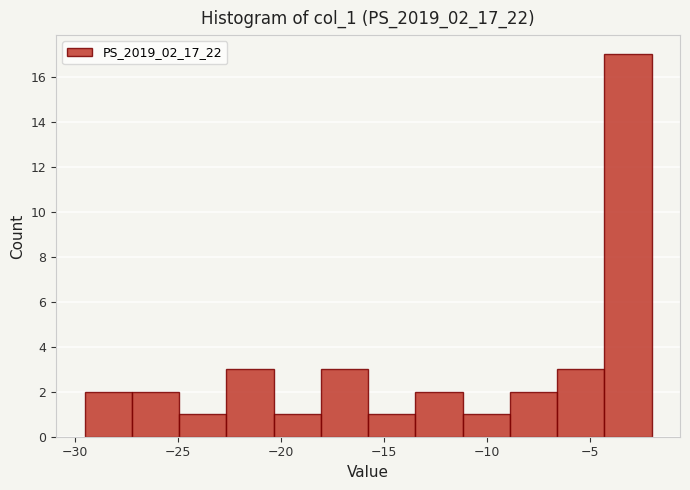

What is the height of the bar covering -9.0 to -6.5 on the x-axis? Neither the bar edges nor the heights are printed on the chart, so give them approximately, as read against the axes.

2